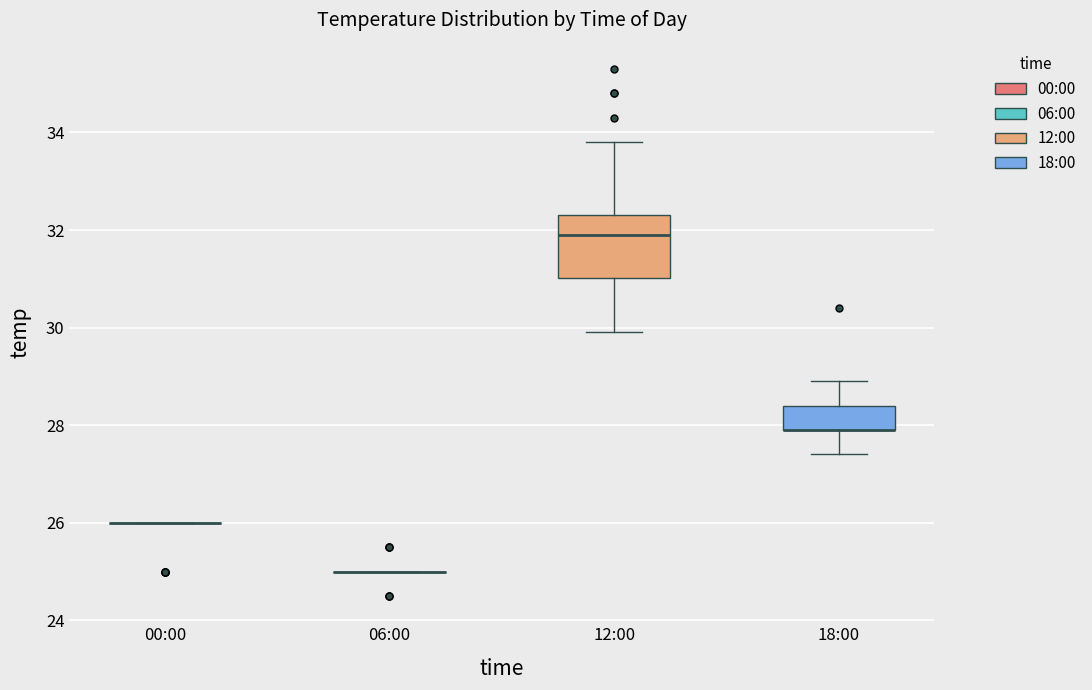

Reading left to right, read every box against the y-axis: the position of its median line, the range the box covers, and the ends of its whiskers. The values are not printed on the chart, so give them approximately, as read against the axis.

00:00: box collapsed to a line at 26.0, whiskers 26.0 to 26.0
06:00: box collapsed to a line at 25.0, whiskers 25.0 to 25.0
12:00: median 32.0, box 31.0 to 32.4, whiskers 30.0 to 33.8
18:00: median 28.0 (drawn on the box's lower edge), box 28.0 to 28.4, whiskers 27.4 to 29.0